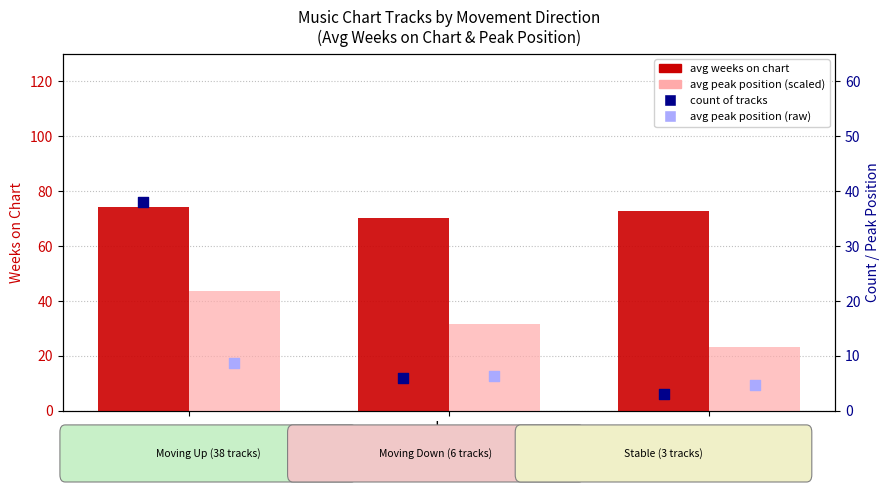

At which category is the sum across all series the highest?

up